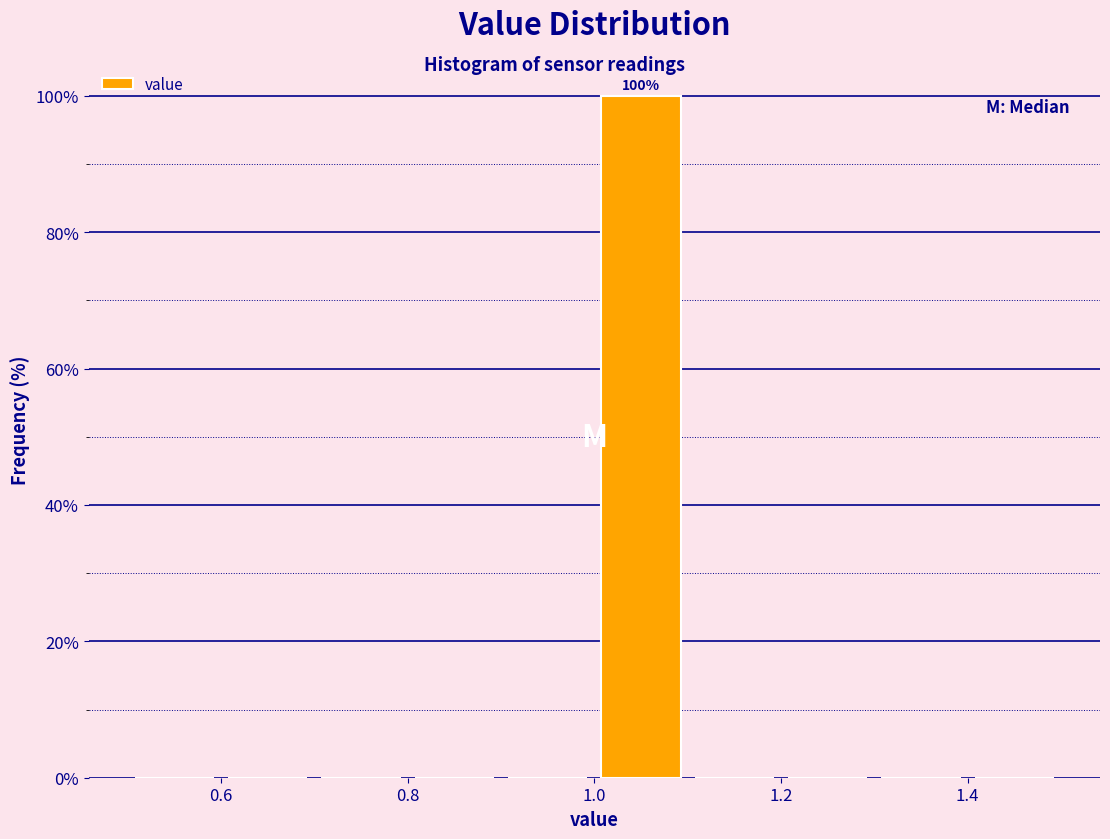

Over which range of the x-axis is the bar tallest?

1.0 to 1.1